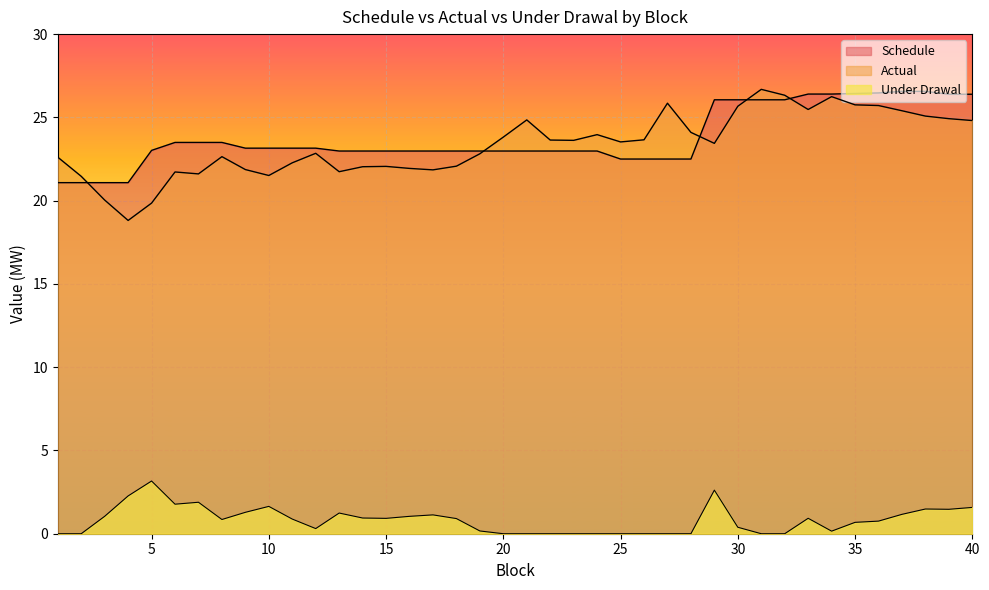

What is the greatest value displayed?

26.7